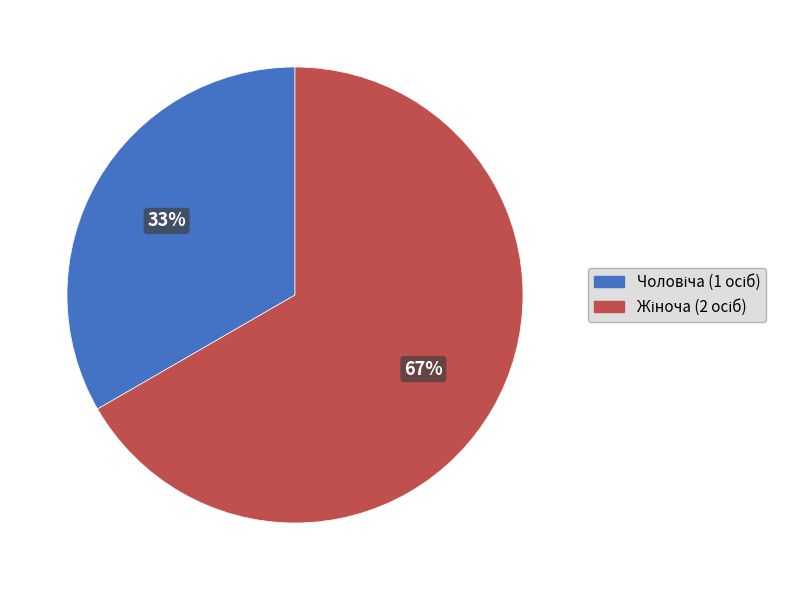

Is there a majority slice in this chart?

Yes